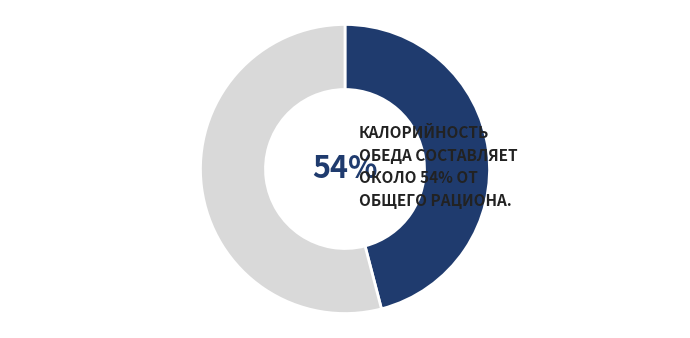

True or false: Обед accounts for 64% of the total.

False